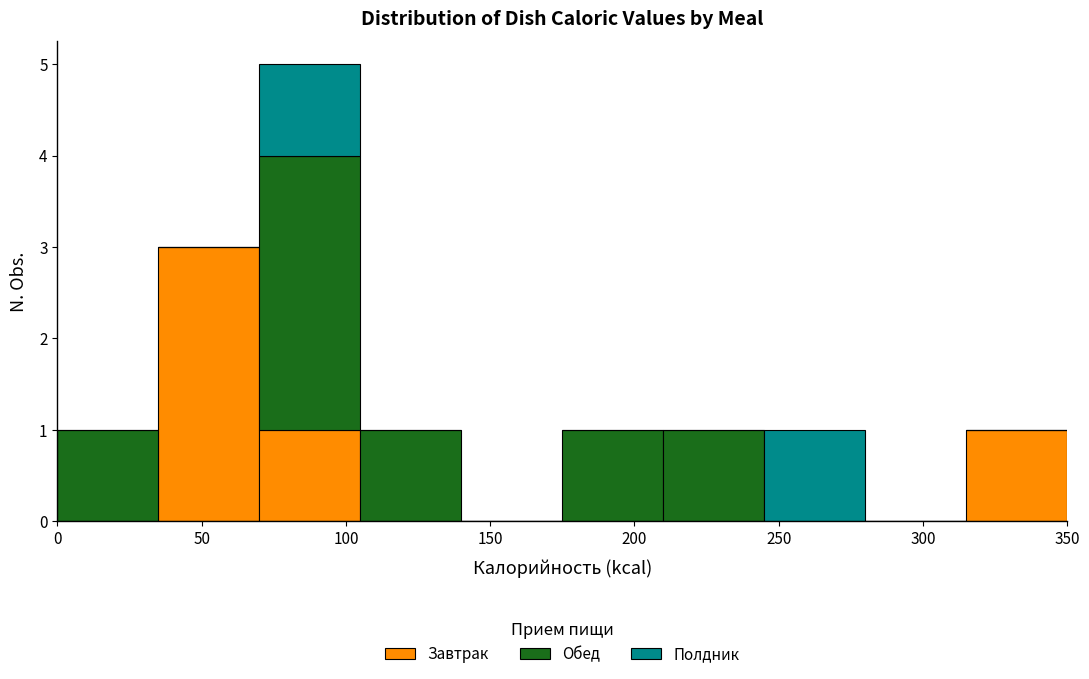

Which range on the x-axis has the tallest stacked bar (by total height)?

70 to 105